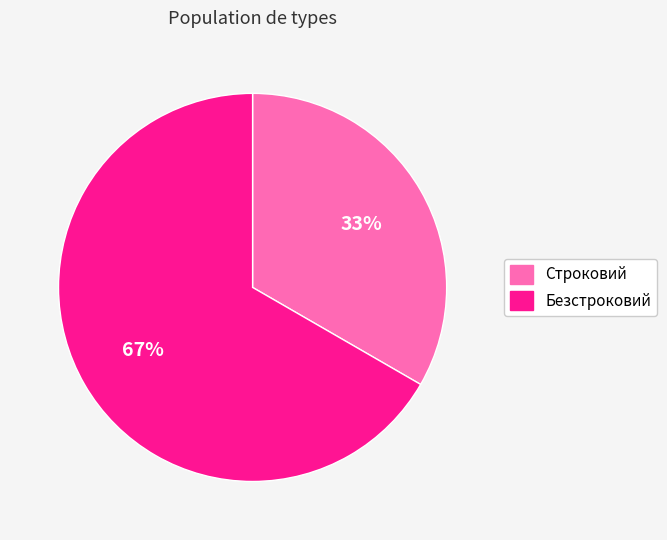

What is the majority slice?

Безстроковий